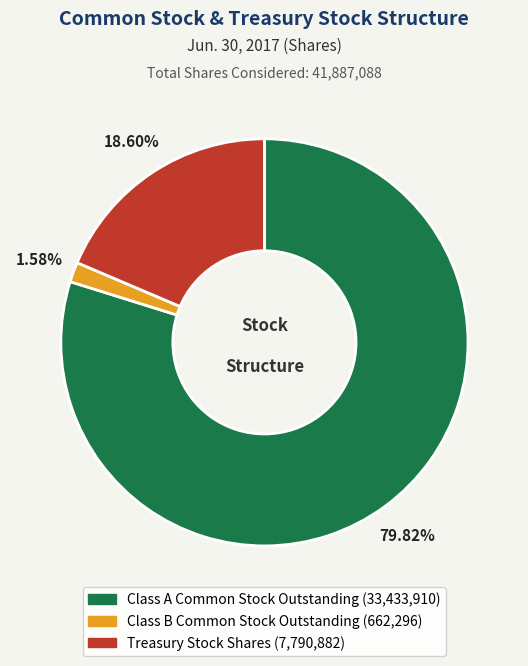

Is there any slice that represents more than half of the pie?

Yes